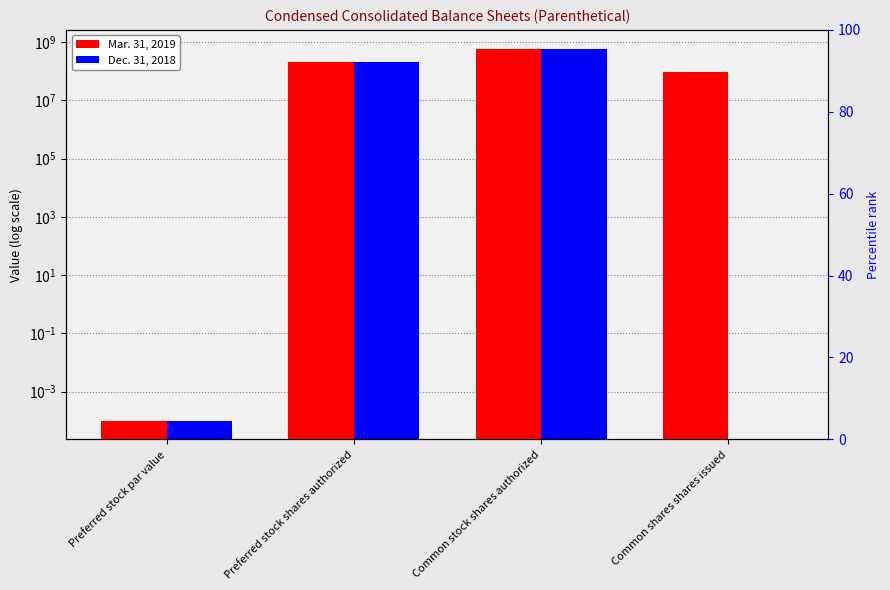

At which label does Dec. 31, 2018 reach its minimum?

Common shares shares issued